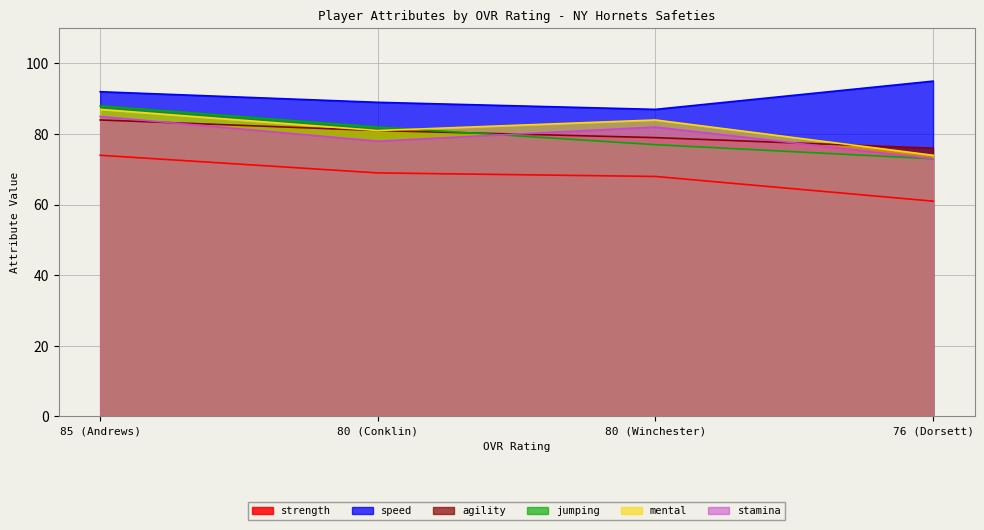

What is the maximum value for stamina?

85